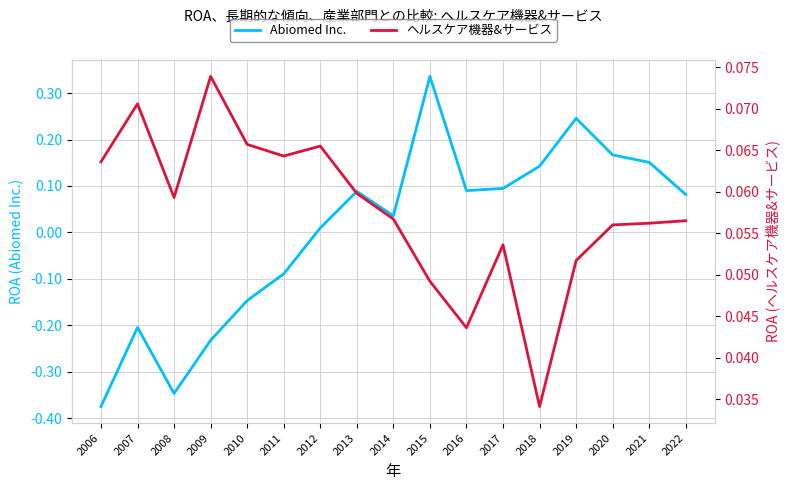

Reading left to right, what are all the values shown in this chart?

Abiomed Inc.: 2006=-0.4	2007=-0.2	2008=-0.3	2009=-0.2	2010=-0.1	2011=-0.1	2012=0.0	2013=0.1	2014=0.0	2015=0.3	2016=0.1	2017=0.1	2018=0.1	2019=0.2	2020=0.2	2021=0.2	2022=0.1
ヘルスケア機器&サービス: 2006=0.1	2007=0.1	2008=0.1	2009=0.1	2010=0.1	2011=0.1	2012=0.1	2013=0.1	2014=0.1	2015=0.0	2016=0.0	2017=0.1	2018=0.0	2019=0.1	2020=0.1	2021=0.1	2022=0.1